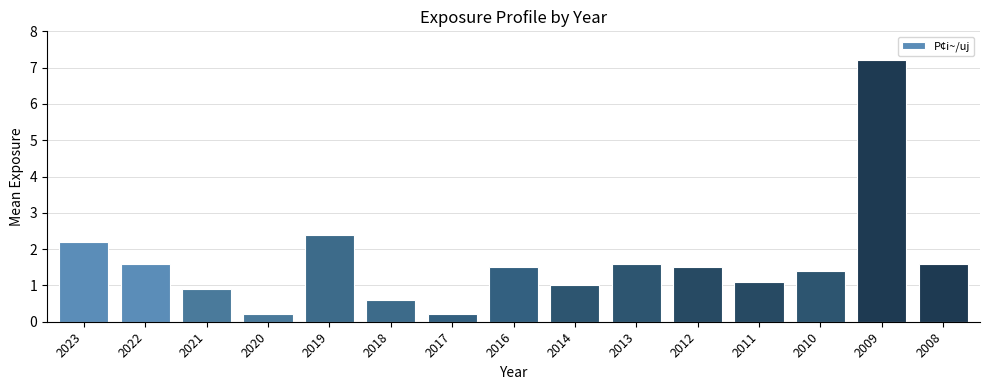

What is the difference between the maximum and minimum values?

7.0